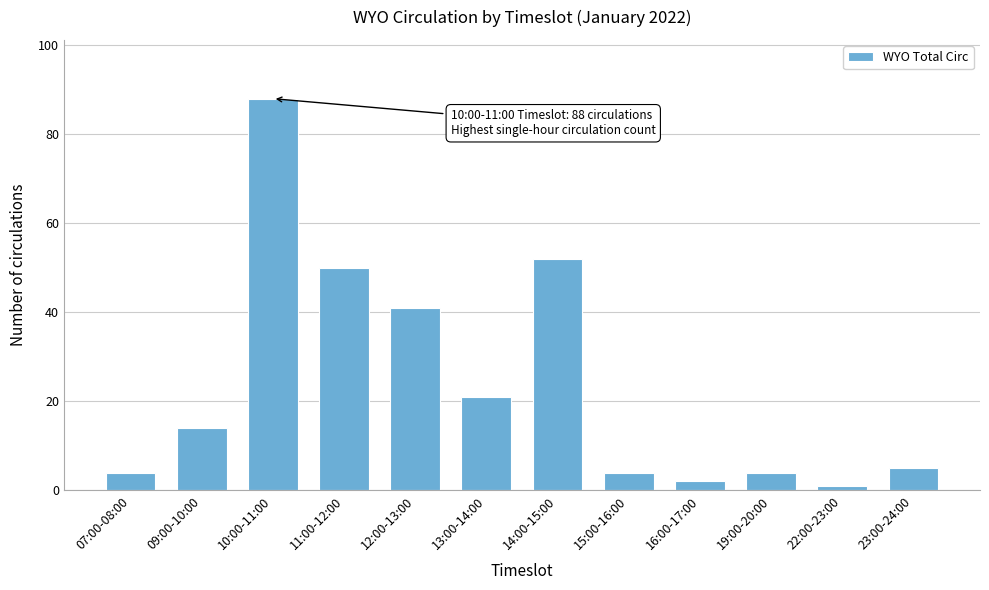

Reading left to right, what are all the values shown in this chart?

4	14	88	50	41	21	52	4	2	4	1	5